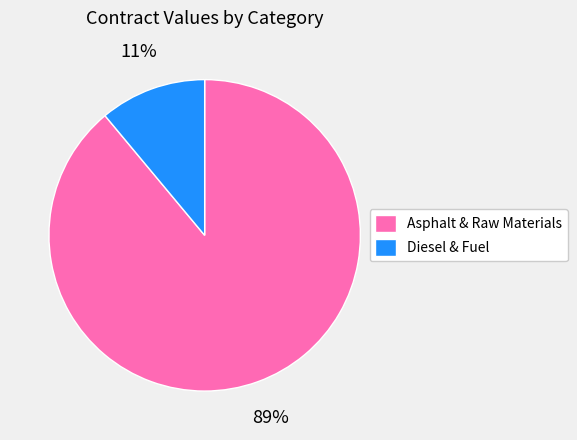

Does any single category account for the majority?

Yes